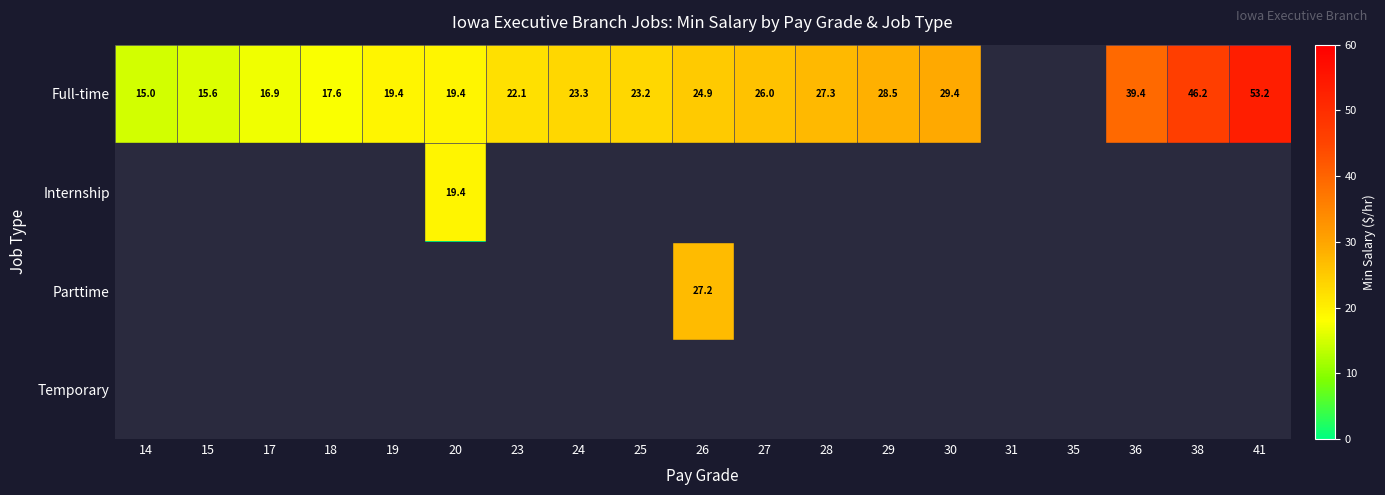

The value of Full-time at 30 is 29.4. True or false?

True